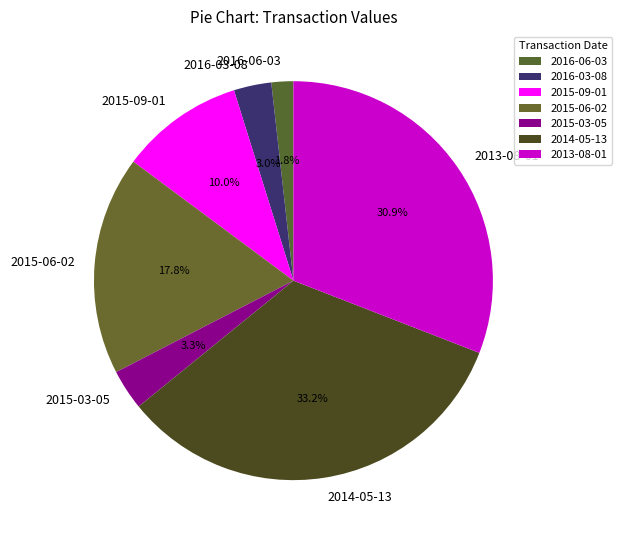

How many segments does this pie chart have?

7